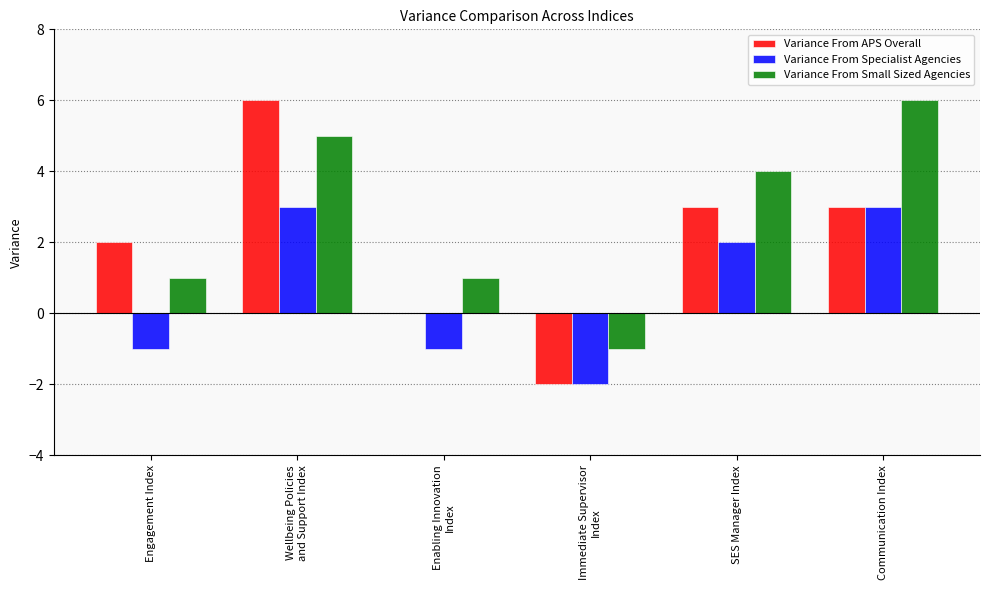

At which label does Variance From APS Overall first exceed 3?

Wellbeing Policies
and Support Index